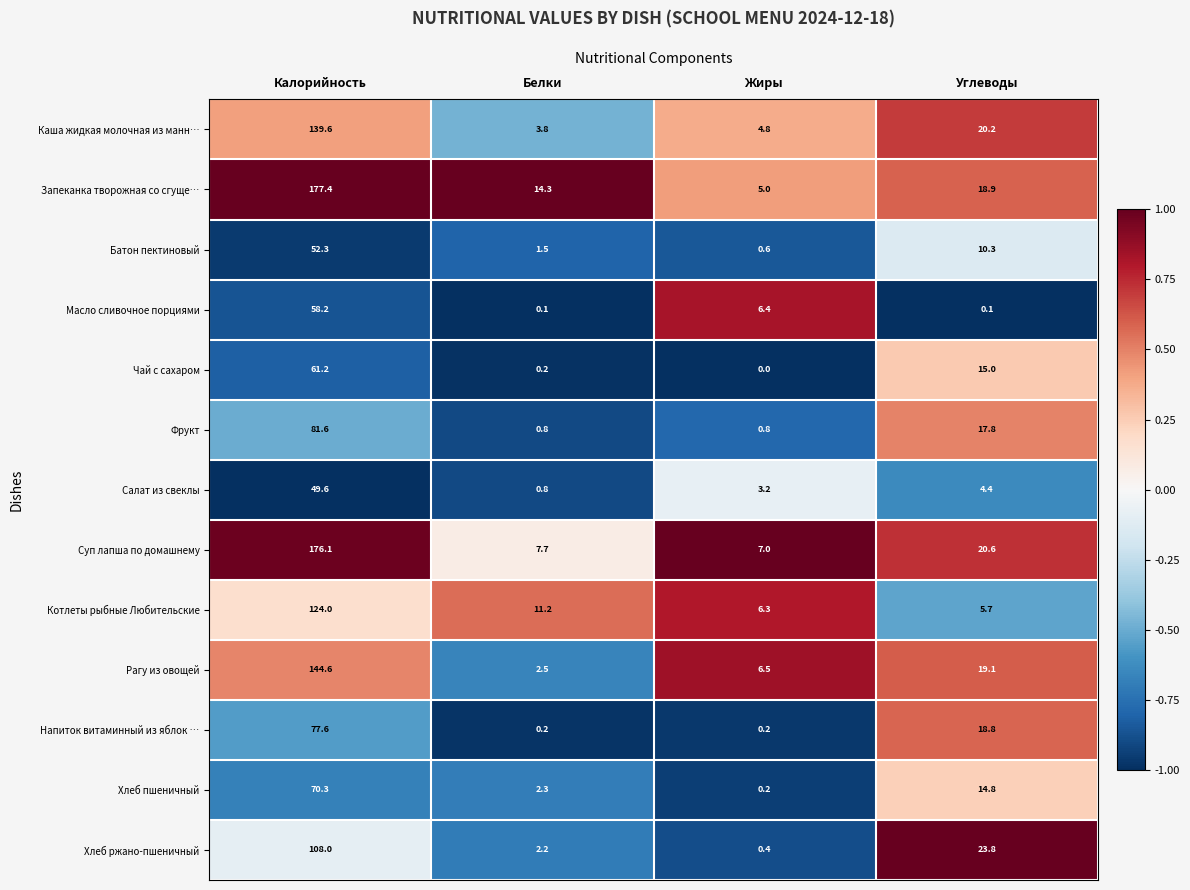

Is it true that Запеканка творожная со сгуще… equals 45.2 at Калорийность?

False